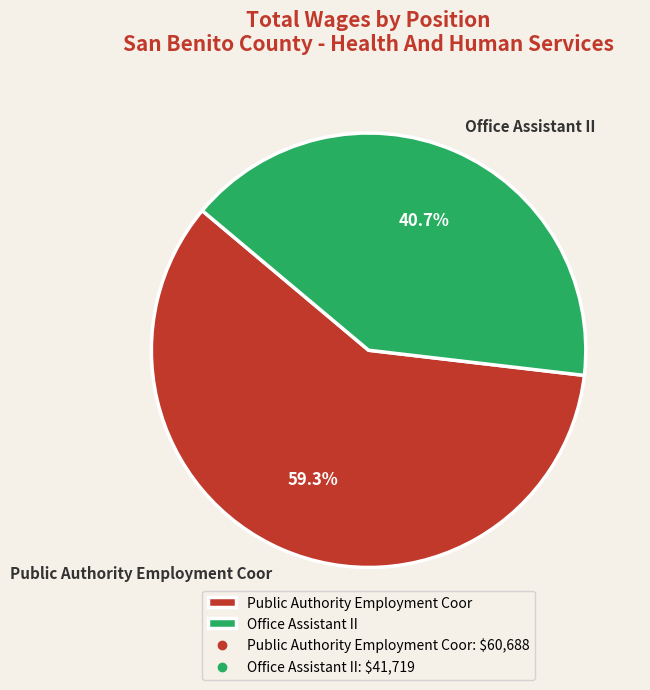

What percentage is the Office Assistant II slice, to the nearest percent?

41%